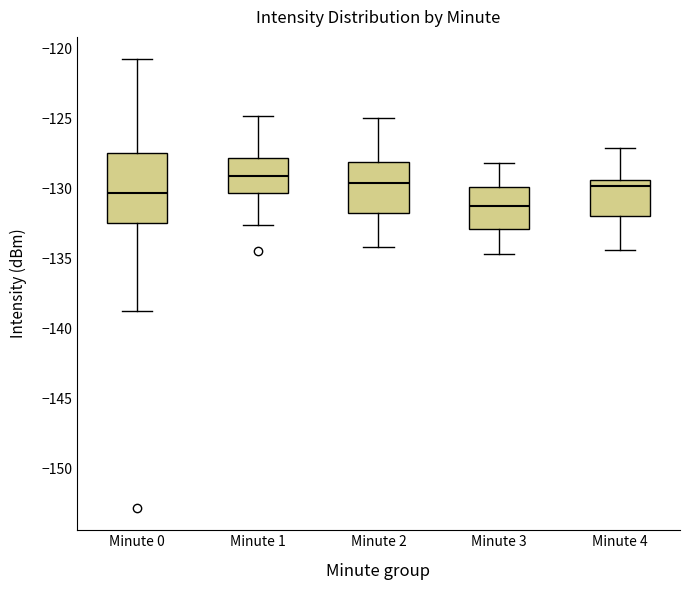

Reading left to right, read every box against the y-axis: the position of its median line, the range the box covers, and the ends of its whiskers. The values are not printed on the chart, so give them approximately, as read against the axis.

Minute 0: median -130.5, box -132.5 to -127.5, whiskers -139.0 to -121.0
Minute 1: median -129.0, box -130.5 to -128.0, whiskers -132.5 to -125.0
Minute 2: median -129.5, box -131.5 to -128.0, whiskers -134.0 to -125.0
Minute 3: median -131.0, box -133.0 to -130.0, whiskers -134.5 to -128.0
Minute 4: median -130.0, box -132.0 to -129.5, whiskers -134.5 to -127.0